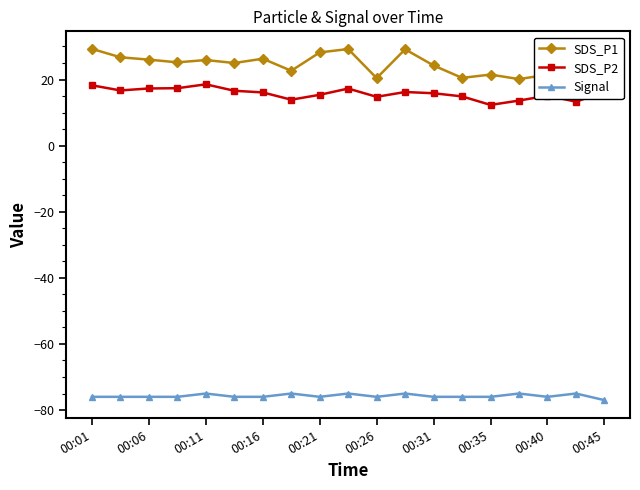

True or false: SDS_P1 and SDS_P2 cross at least once.

False